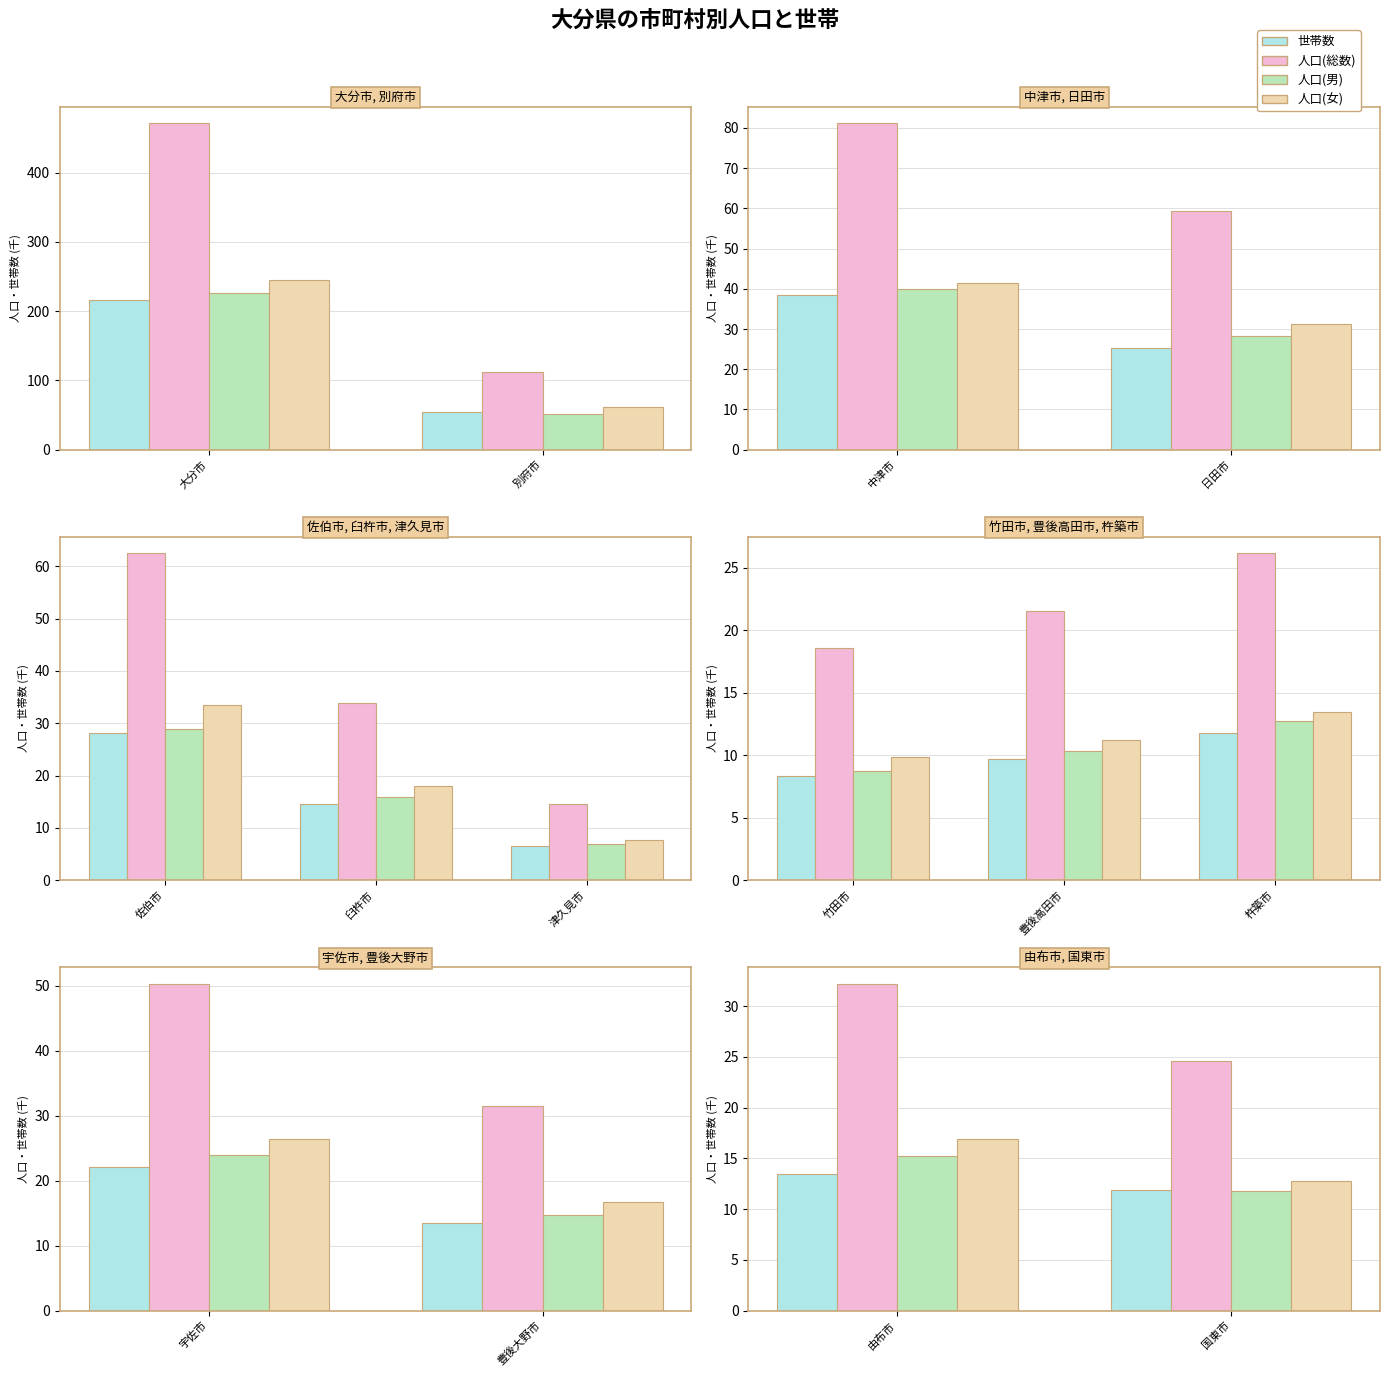

At which label does 人口(総数) first exceed 32?

由布市